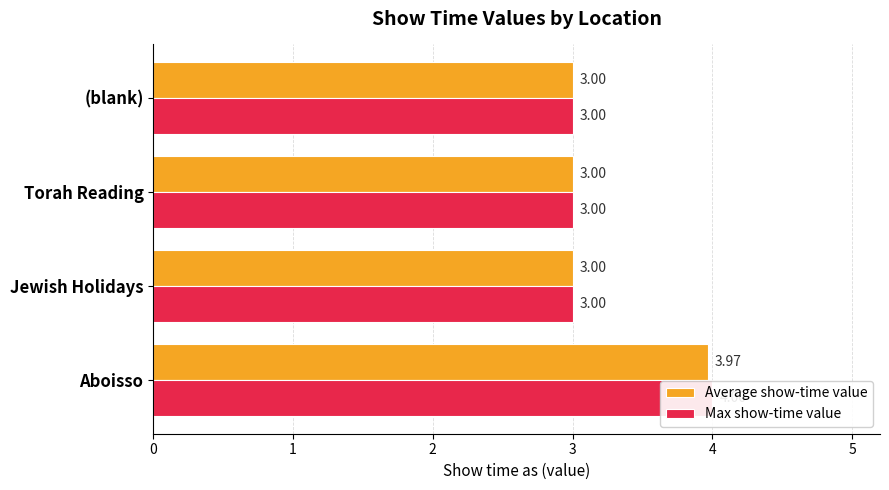

Rank the series by their maximum value, from lowest to highest.

Average show-time value, Max show-time value